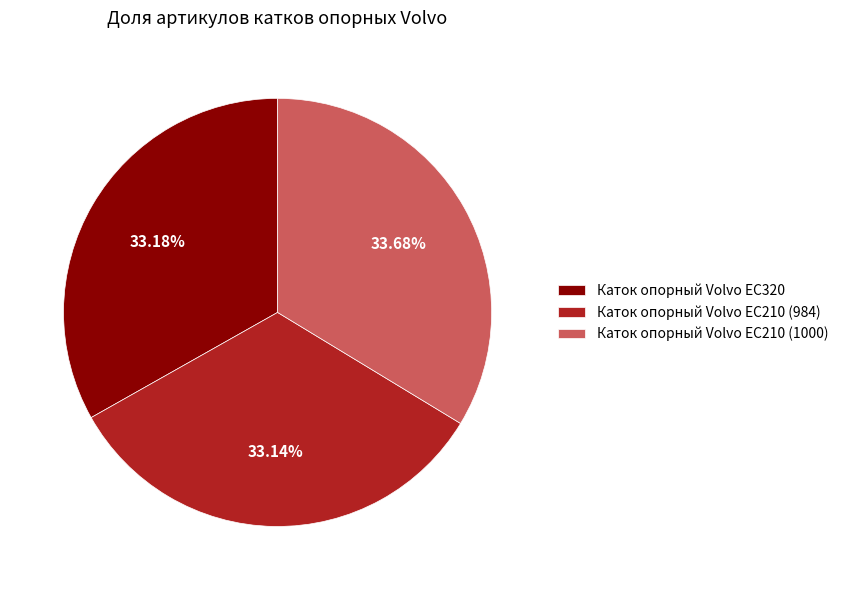

To the nearest percent, what percentage of the pie is Каток опорный Volvo EC210 (984)?

33%